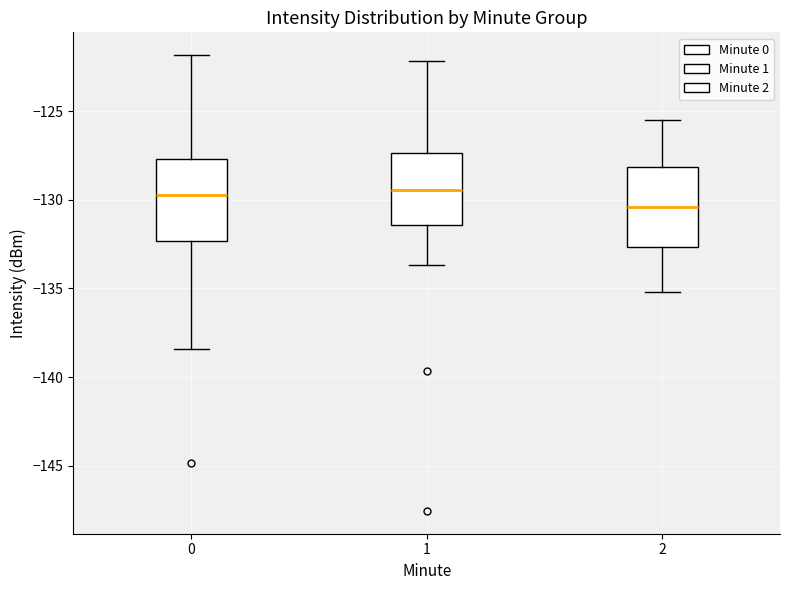

Reading left to right, transcribe this box plot: for each box, give where its median line is, the range the box spans, and where its two whiskers end, as read against the y-axis. The values are not printed on the chart, so give them approximately, as read against the axis.

0: median -129.5, box -132.5 to -127.5, whiskers -138.5 to -122.0
1: median -129.5, box -131.5 to -127.5, whiskers -133.5 to -122.0
2: median -130.5, box -132.5 to -128.0, whiskers -135.0 to -125.5